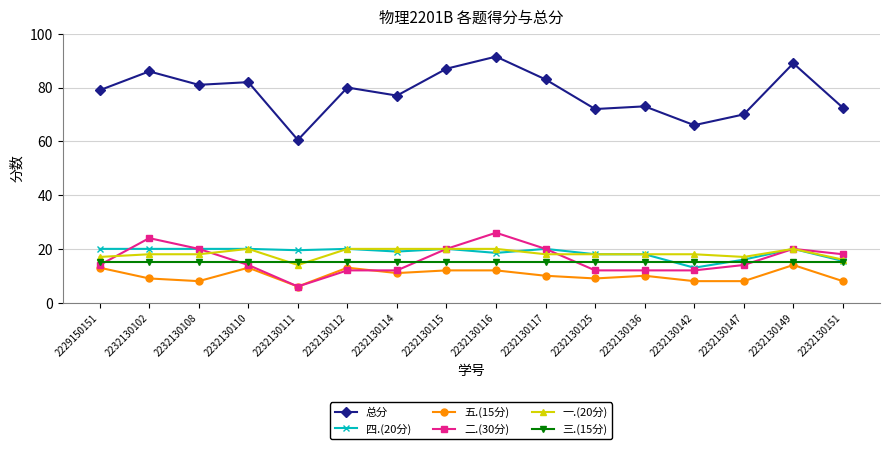

Which category has the lowest value in the 五.(15分) series?

2232130111